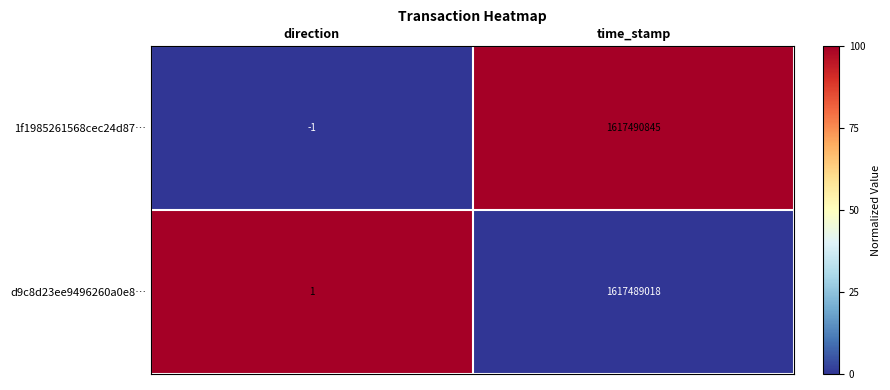

How many data points does each series have?

2